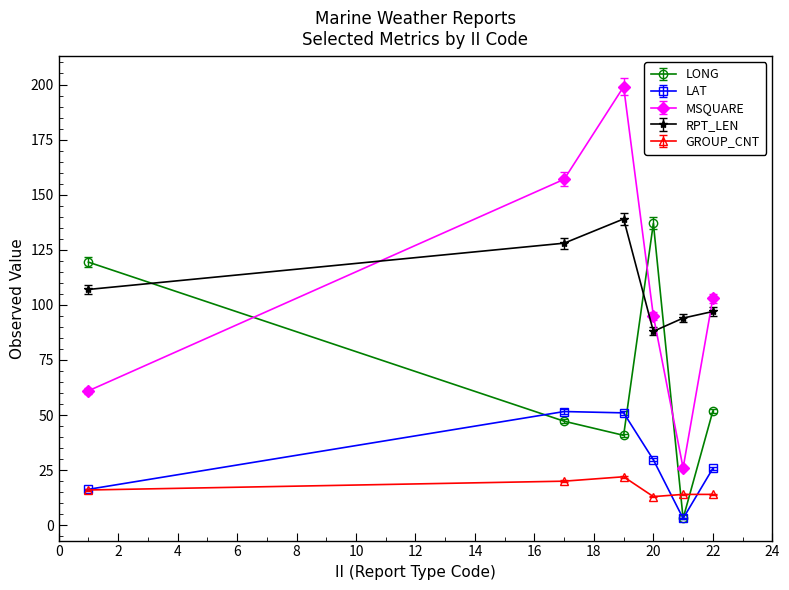

Which series has the largest range (max minus min)?

MSQUARE